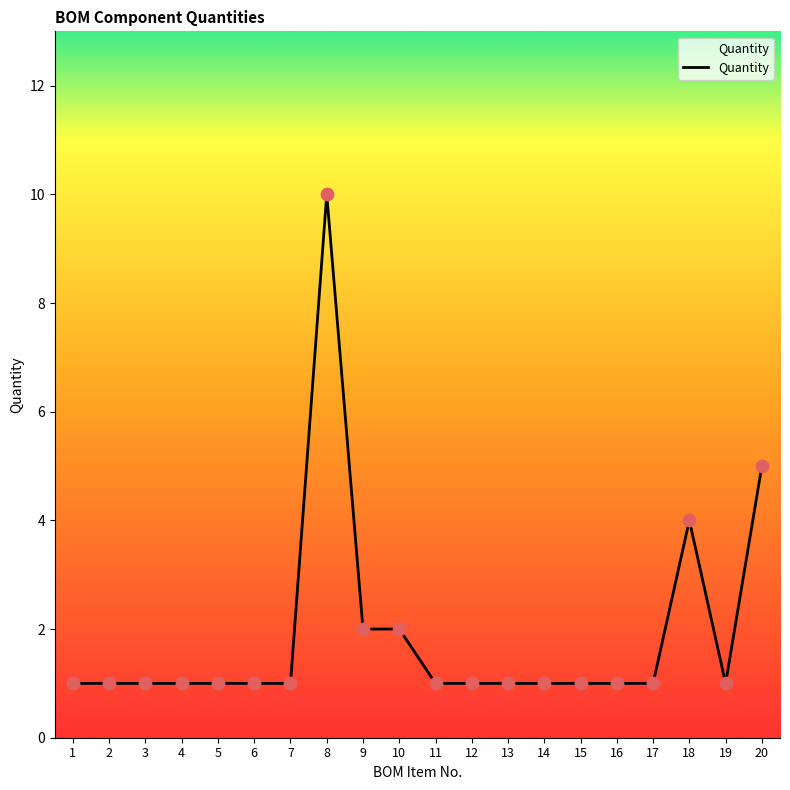

What is the ratio of the value at 16 to the value at 19?

1.0